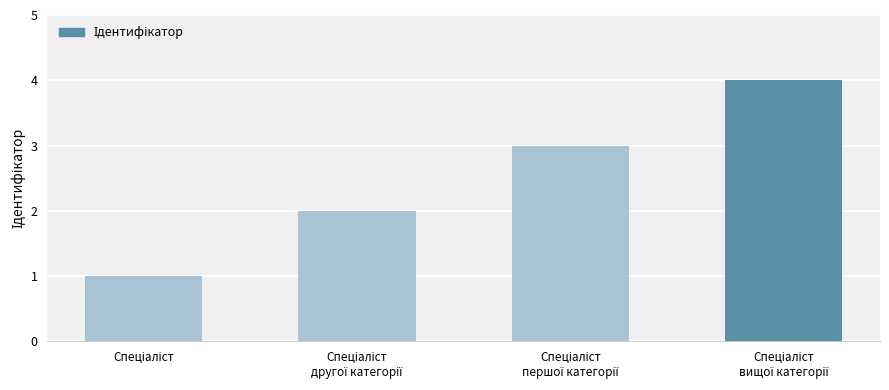

What is the difference between the maximum and minimum values?

3